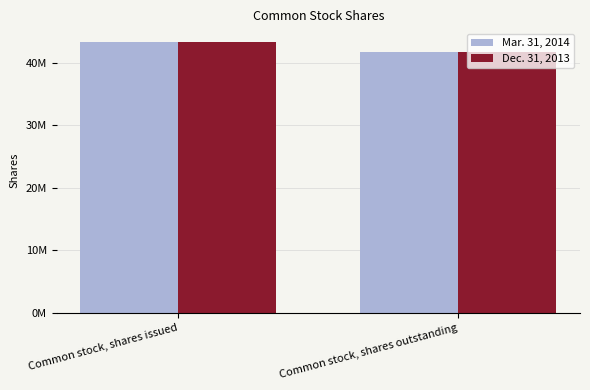

What are all the series names shown in the legend?

Mar. 31, 2014, Dec. 31, 2013